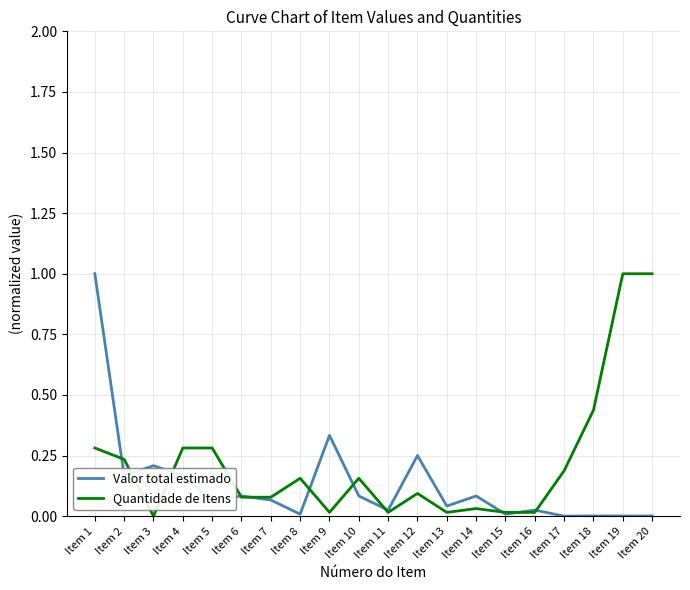

The Quantidade de Itens series shows 0.2 at Item 10. True or false?

True